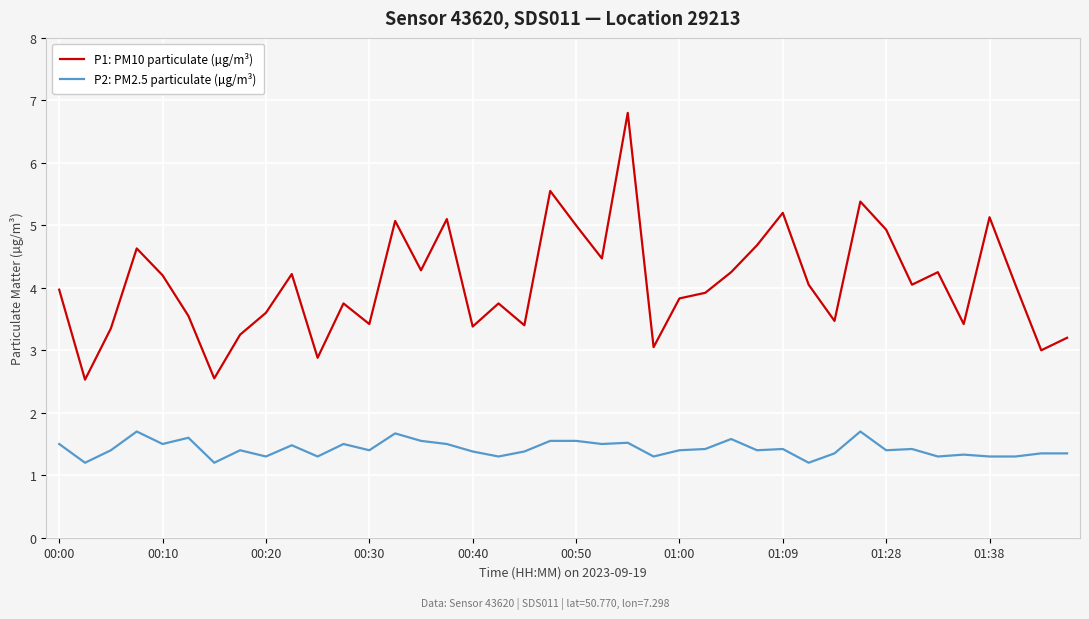

Which series has the largest range (max minus min)?

P1: PM10 particulate (µg/m³)